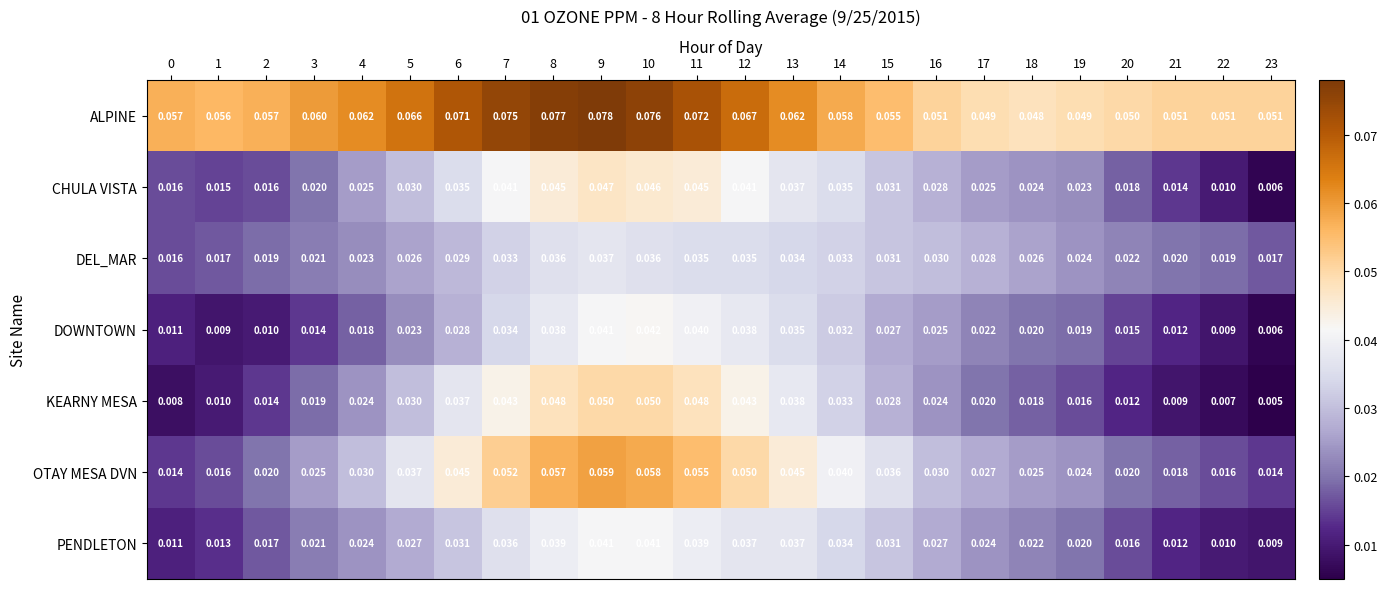

List the series in order of their peak value, highest first.

ALPINE, OTAY MESA DVN, KEARNY MESA, CHULA VISTA, DOWNTOWN, PENDLETON, DEL_MAR